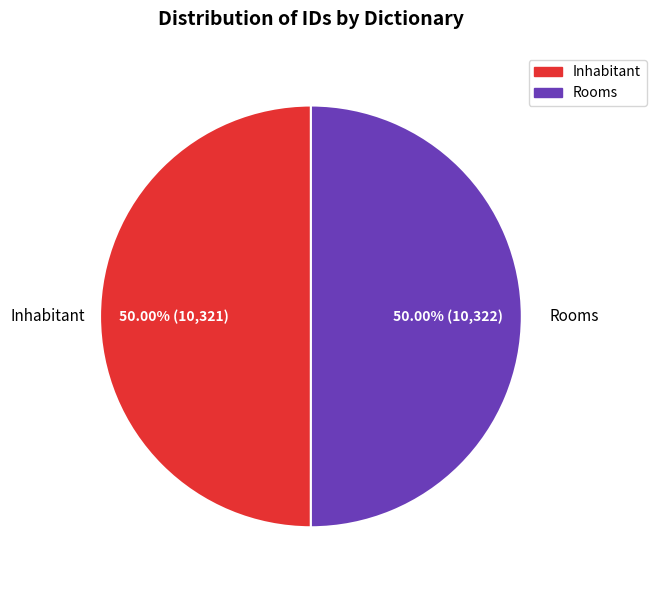

Combined, what portion of the pie is Inhabitant and Rooms?

100.0%